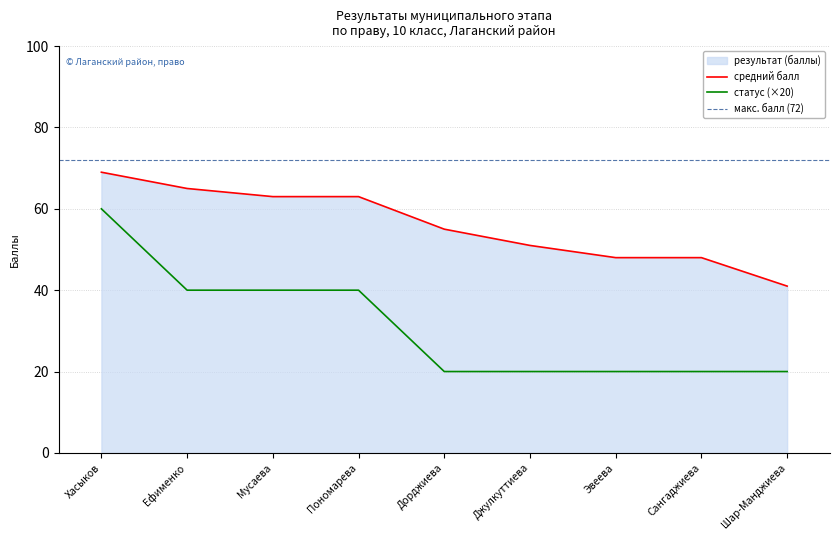

Reading right to left, extract all data points from this chart.

результат (баллы): 41	48	48	51	55	63	63	65	69
статус (победитель=3, призер=2, участник=1): 20	20	20	20	20	40	40	40	60